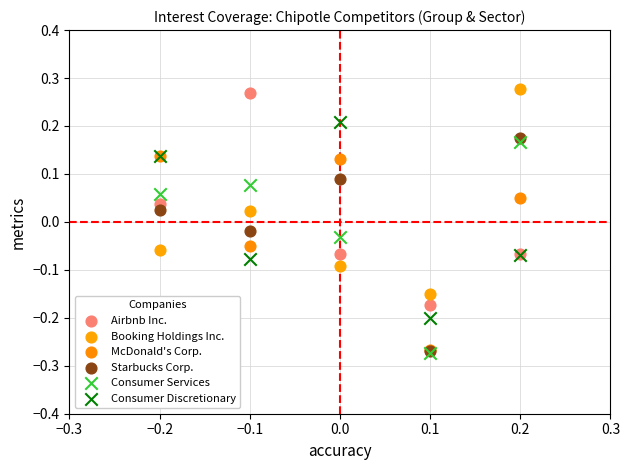

What are all the series names shown in the legend?

Airbnb Inc., Booking Holdings Inc., McDonald's Corp., Starbucks Corp., Consumer Services, Consumer Discretionary